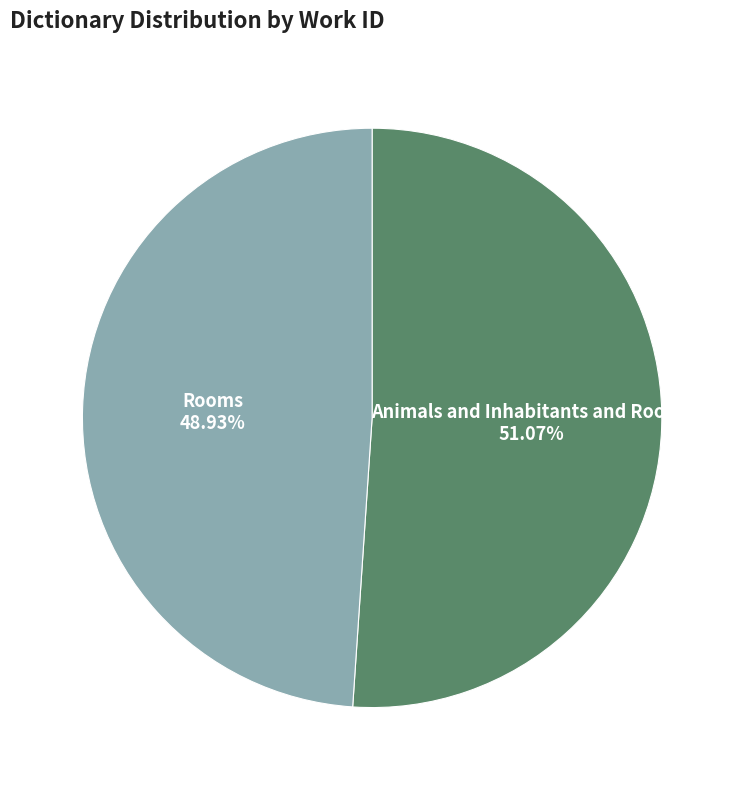

Does any single category account for the majority?

Yes